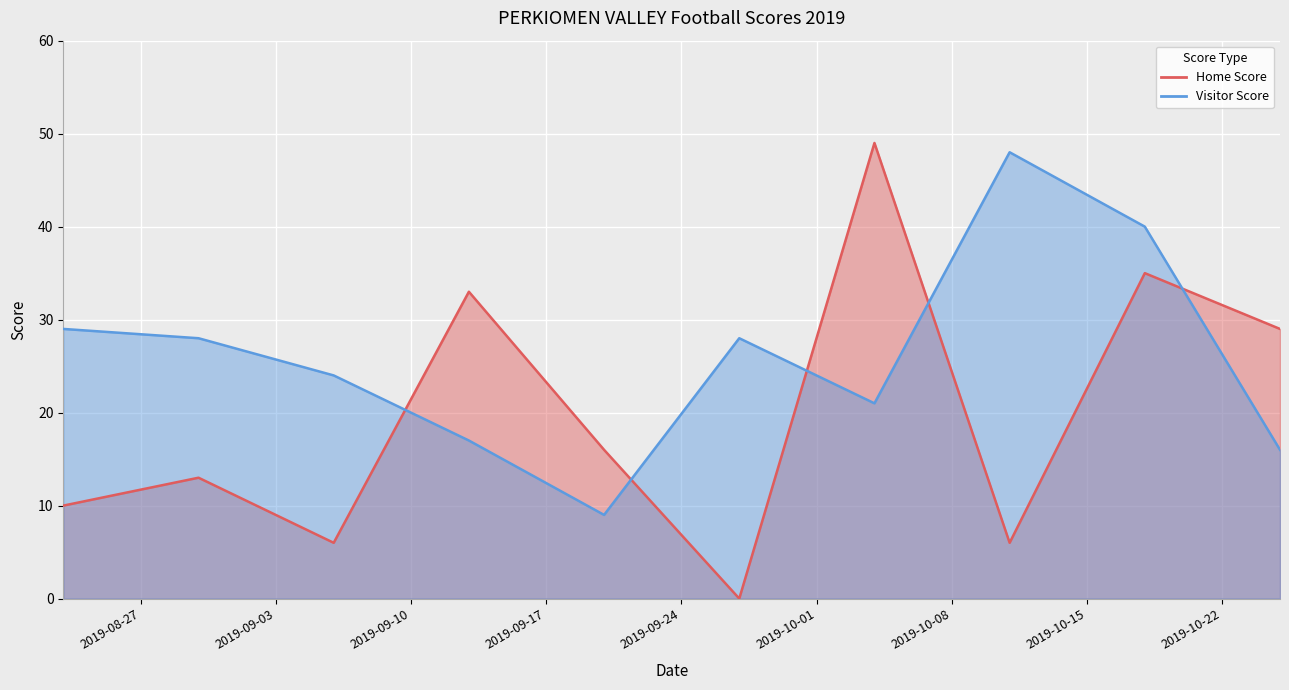

At which label does Visitor Score first exceed 28?

2019-08-23